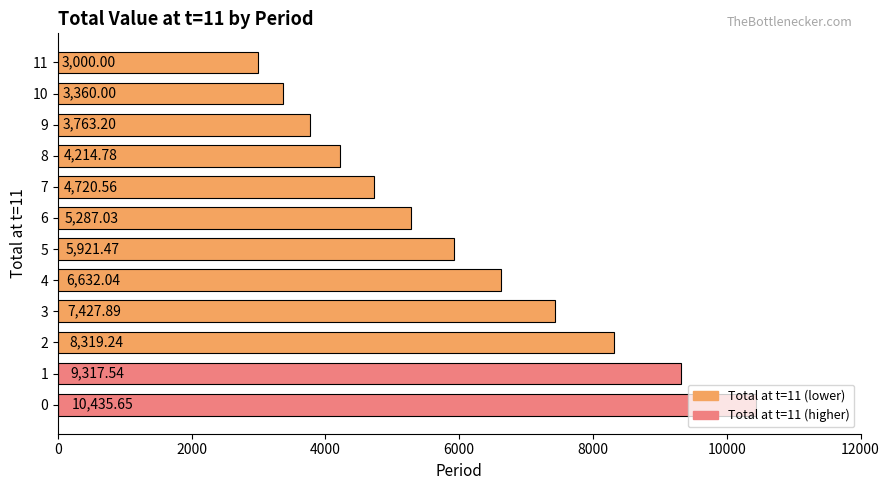

What is the greatest value displayed?

10435.6